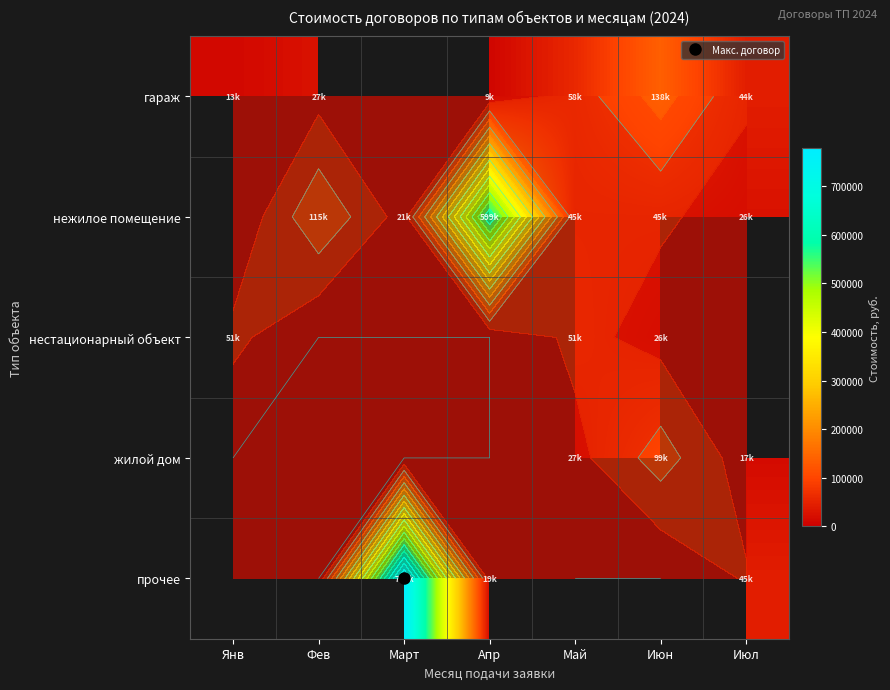

At which label does нежилое помещение first exceed 44613?

Фев